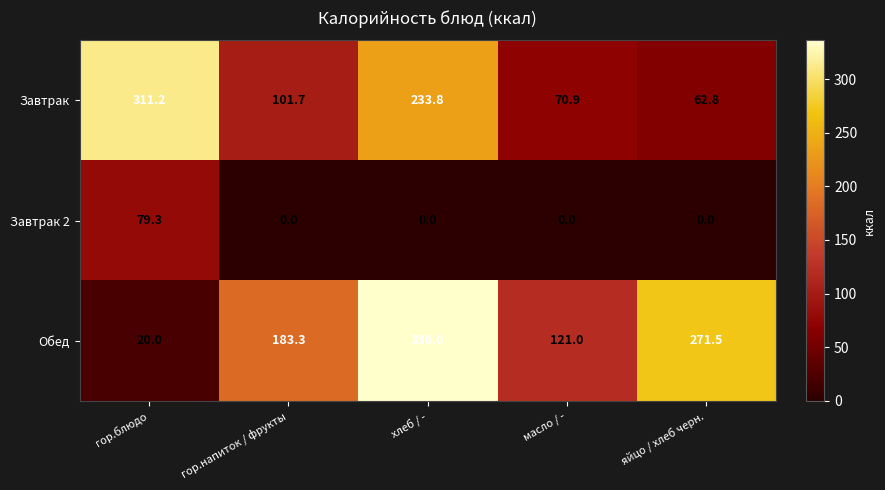

What is the spread (max minus min) of values at гор.блюдо?

291.2